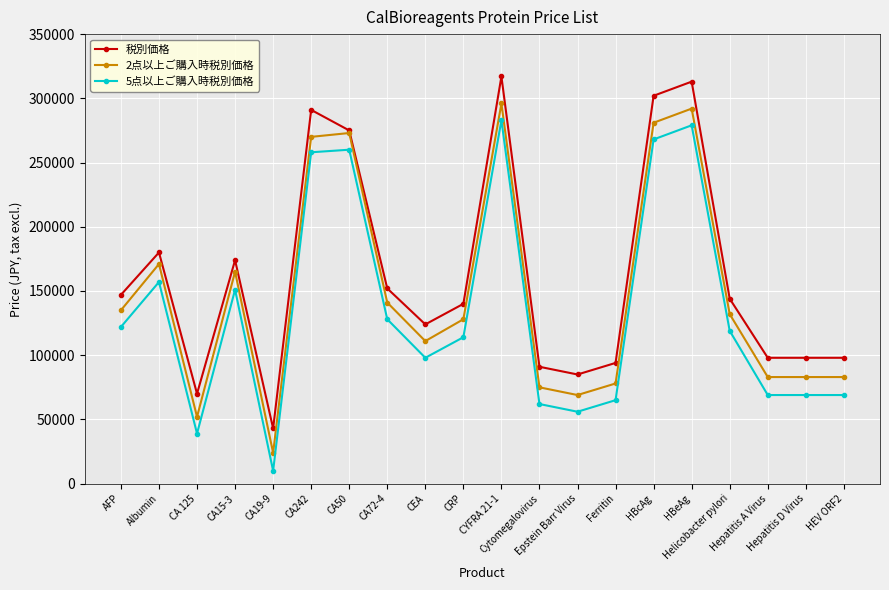

True or false: 5点以上ご購入時税別価格 has more than 2 interior local peaks.

True